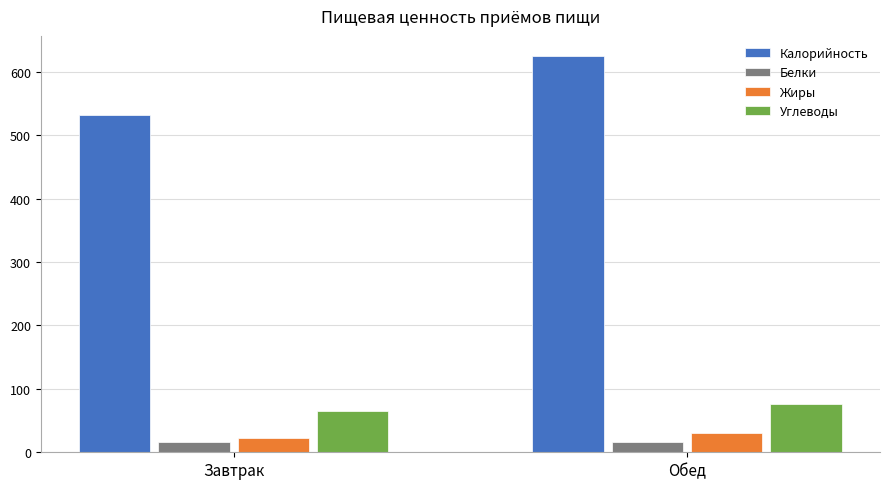

True or false: Калорийность has a value of 532.4 at Завтрак.

True